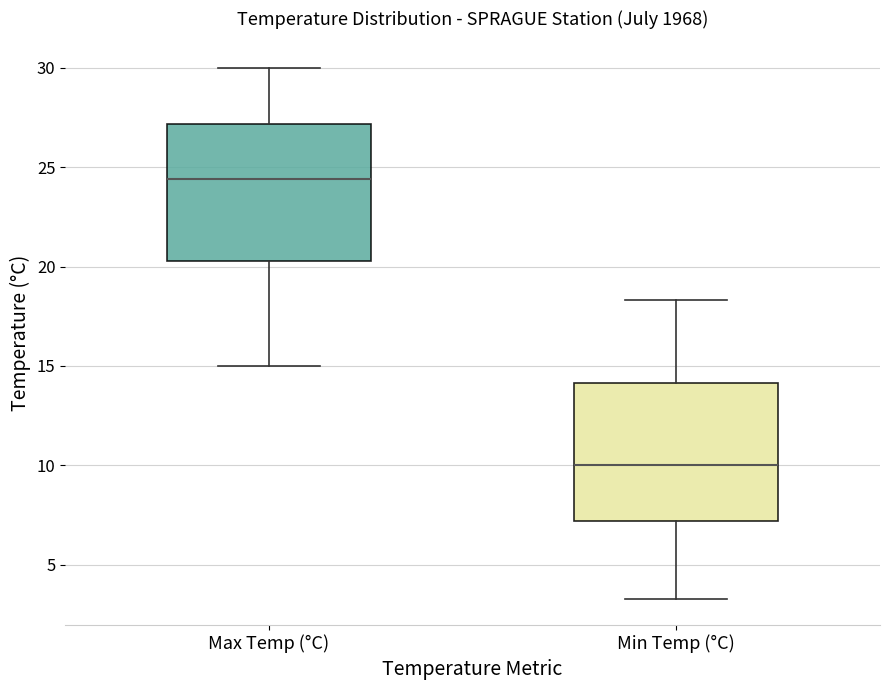

Reading left to right, read every box against the y-axis: the position of its median line, the range the box covers, and the ends of its whiskers. The values are not printed on the chart, so give them approximately, as read against the axis.

Max Temp (°C): median 24.5, box 20.5 to 27.0, whiskers 15.0 to 30.0
Min Temp (°C): median 10.0, box 7.0 to 14.0, whiskers 3.5 to 18.5